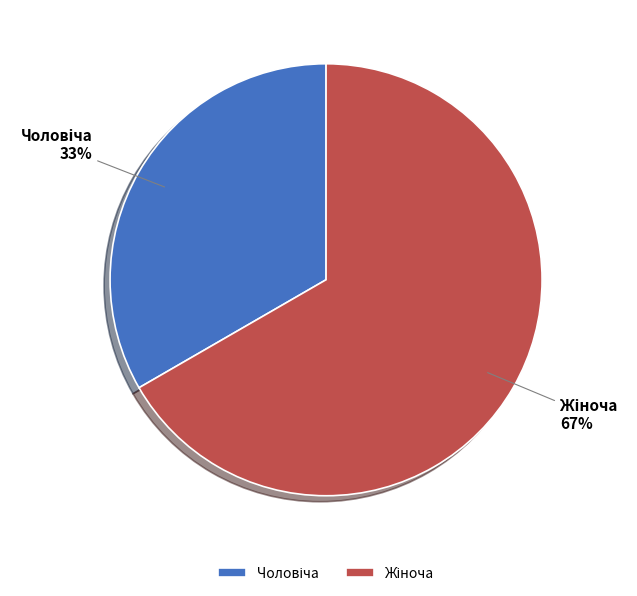

To the nearest percent, what is the average slice percentage?

50%